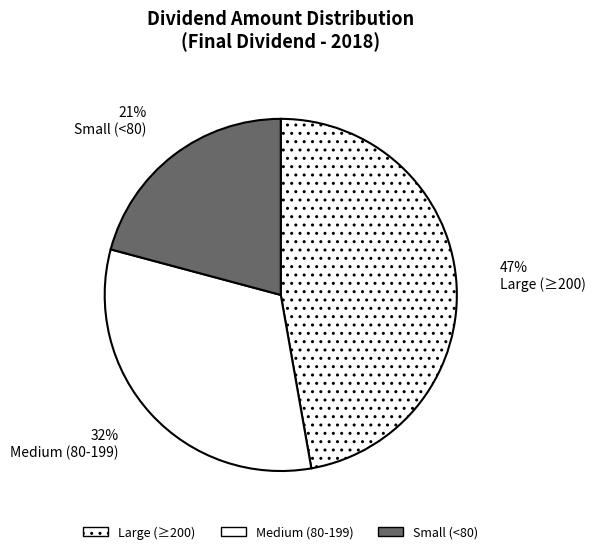

To the nearest percent, what is the difference between the largest and smallest slice percentages?

26%